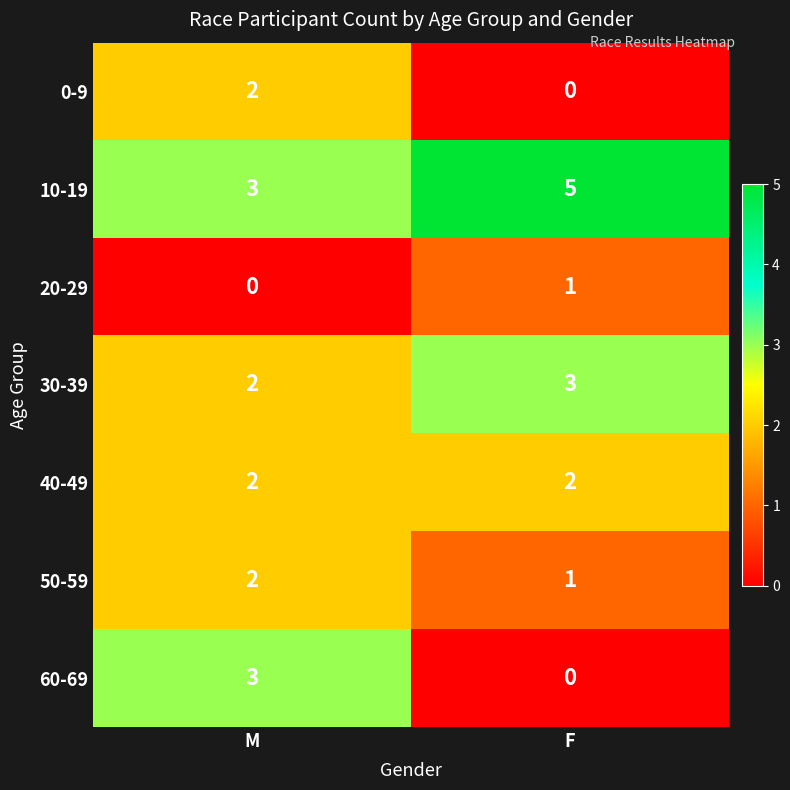

Which label corresponds to the largest value in the chart?

F